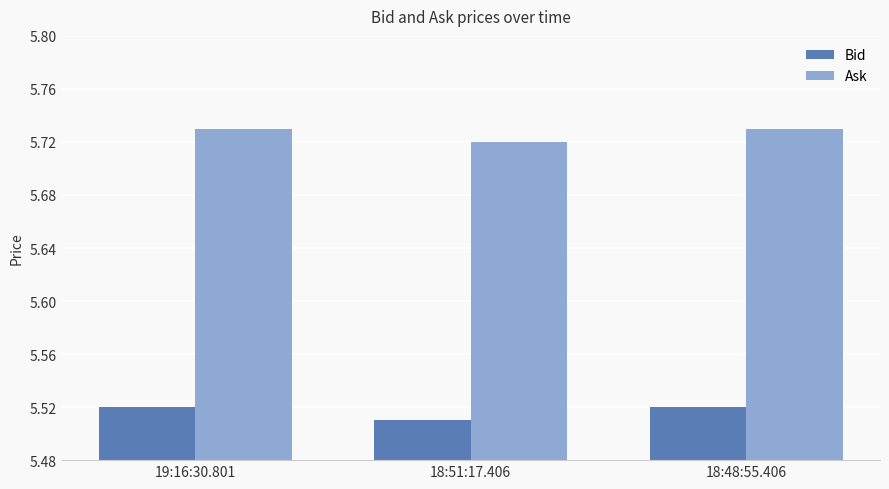

At 18:51:17.406, list the series in order from smallest to largest.

Bid, Ask